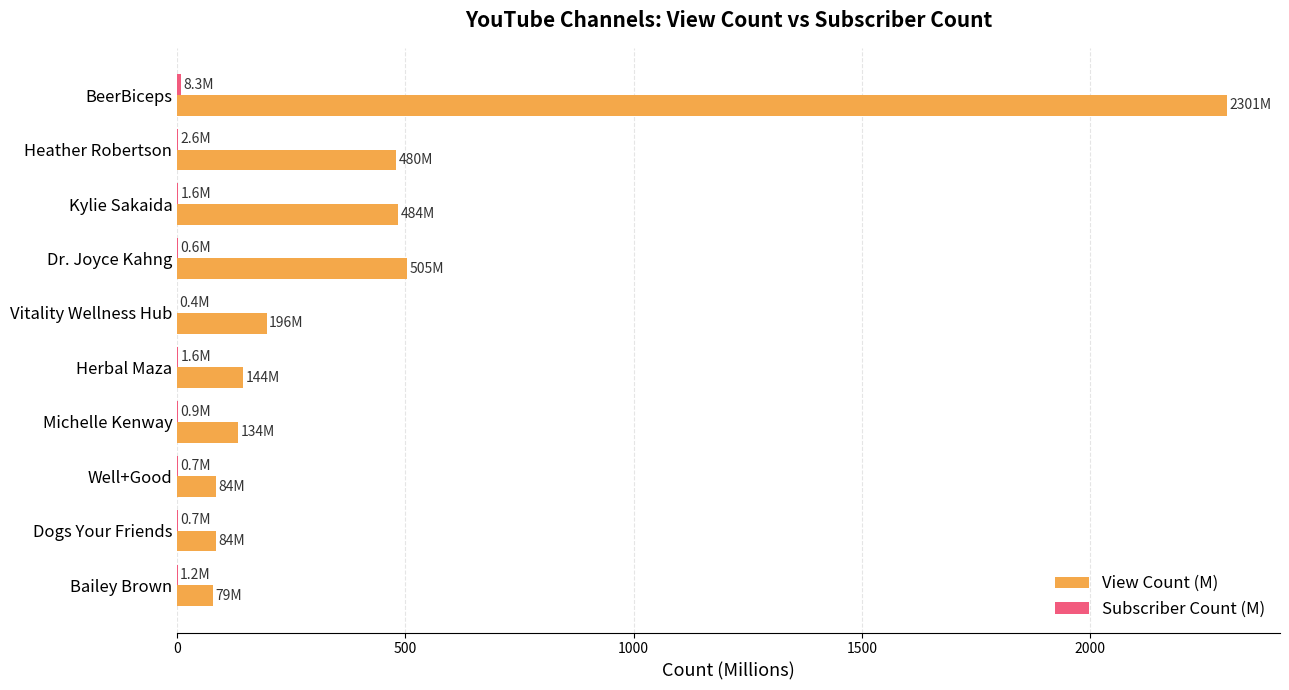

At which label is View Count (M) closest to 1189?

Dr. Joyce Kahng